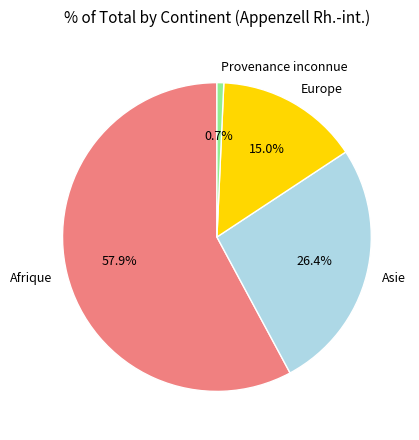

Between Afrique and Provenance inconnue, which is larger?

Afrique